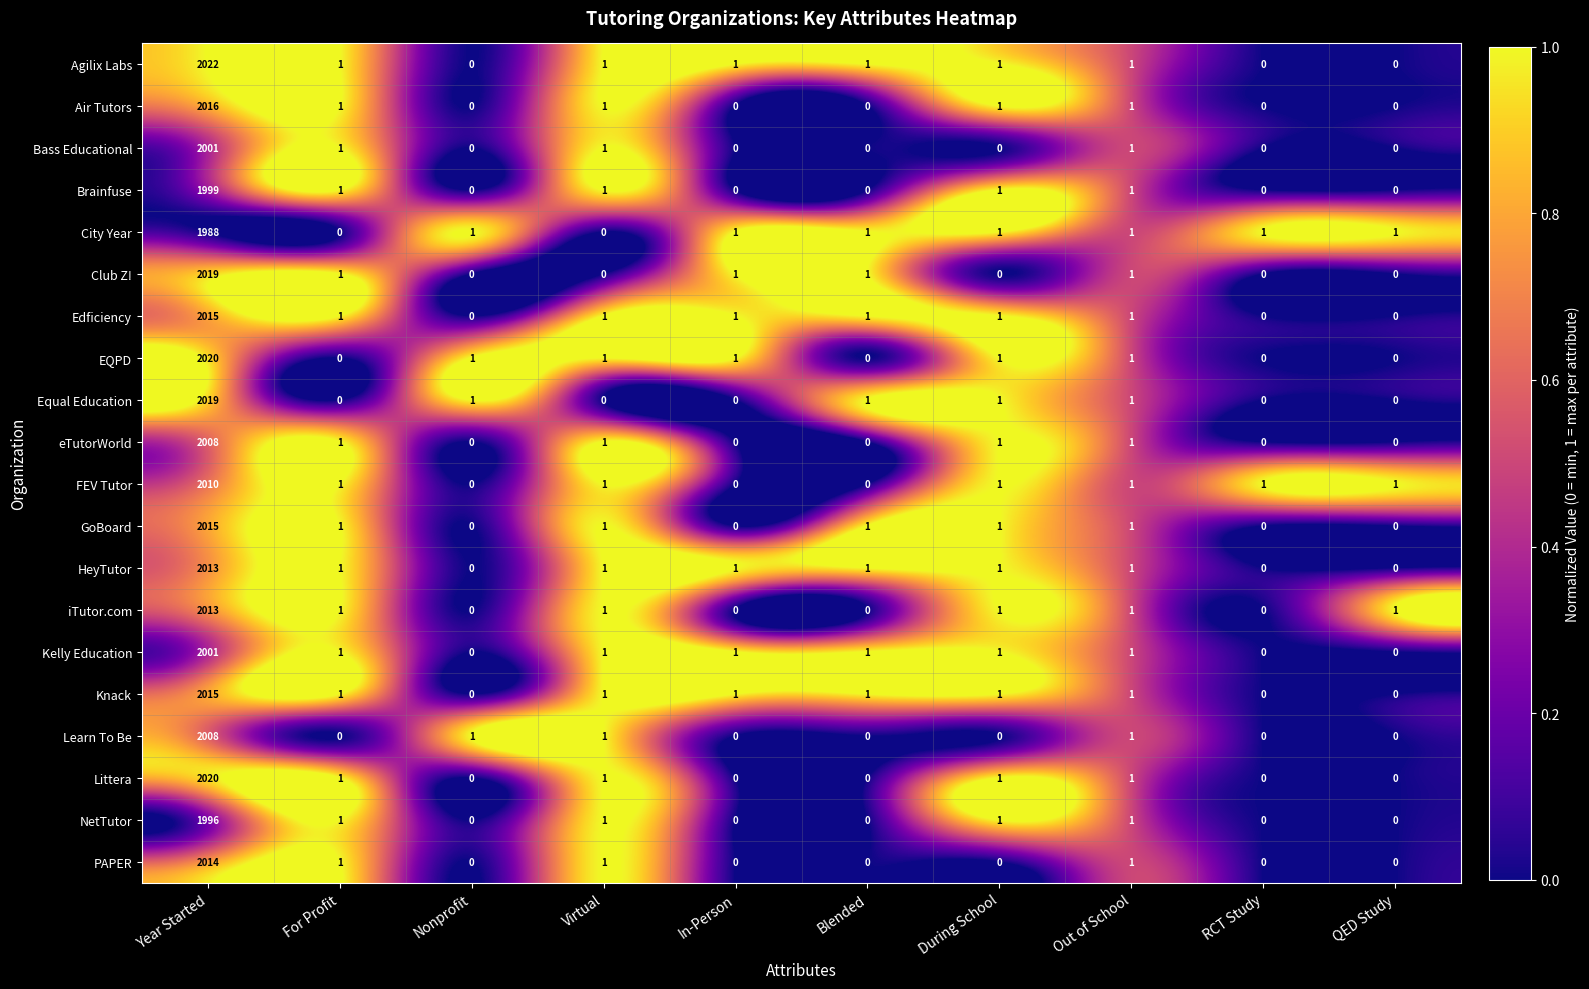

What is the approximate value of FEV Tutor at Year Started, to the nearest 10?

2010